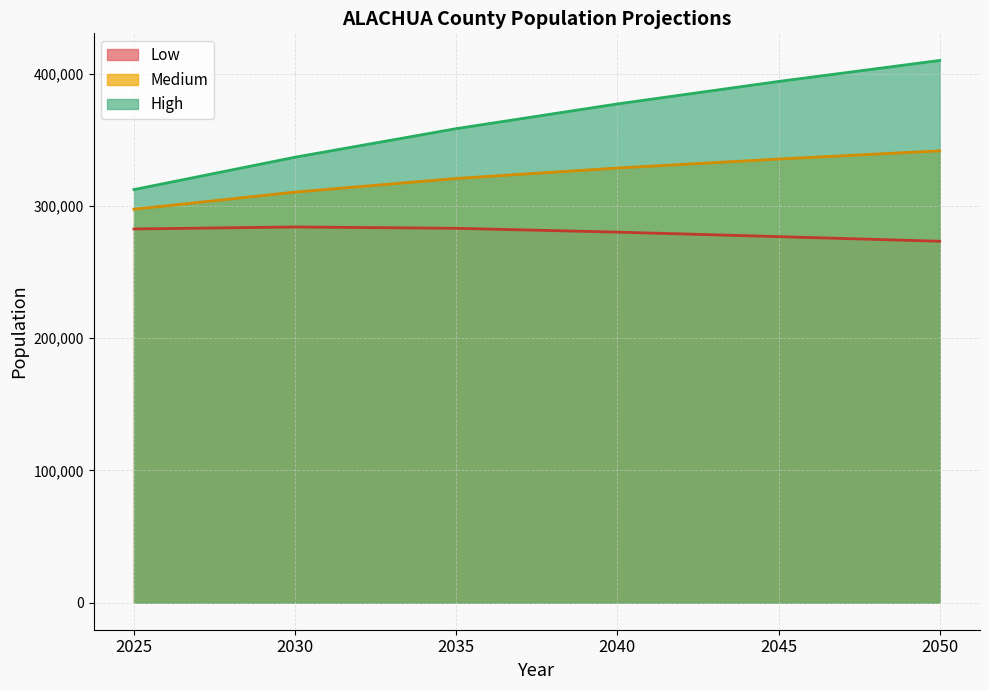

True or false: Low and High intersect in this chart.

False